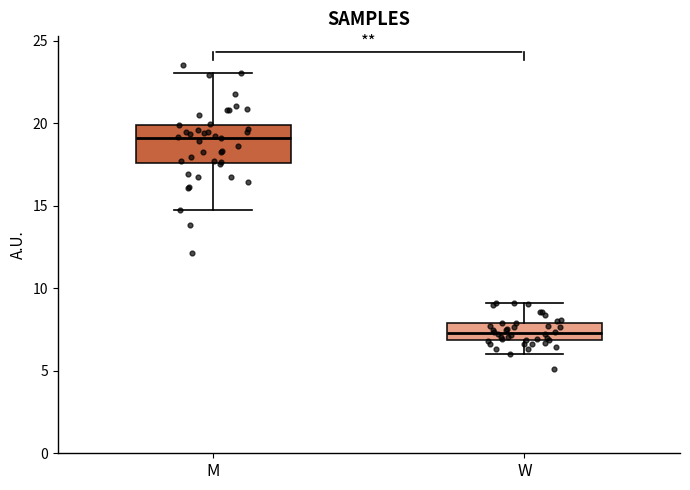

Comparing the boxes themselves (not the whiskers), which one is the tallest?

M